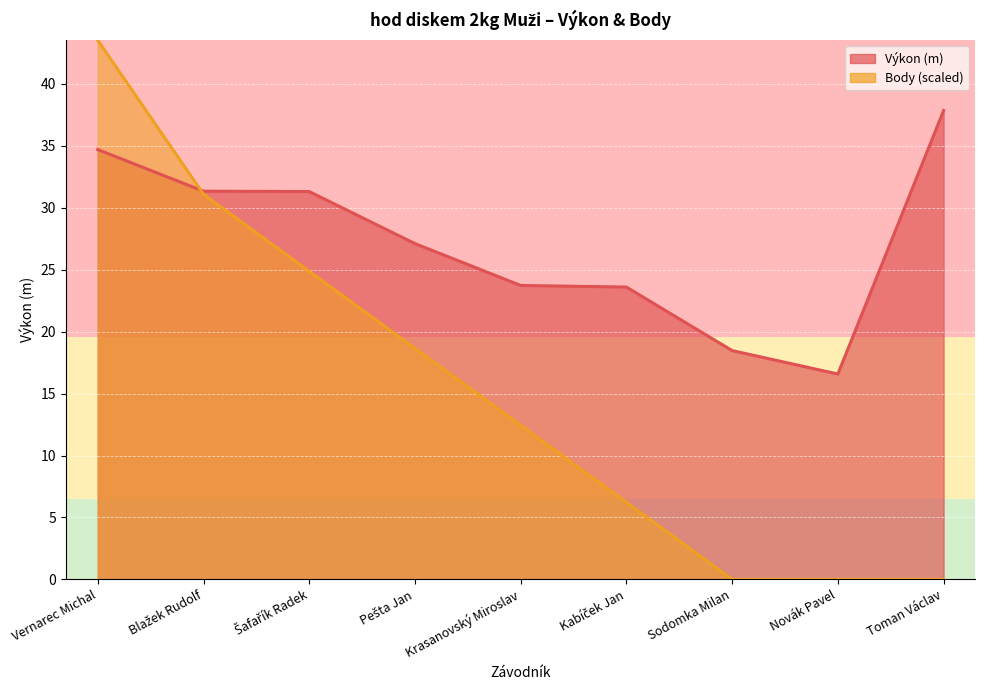

Which series has the widest spread of values?

Body